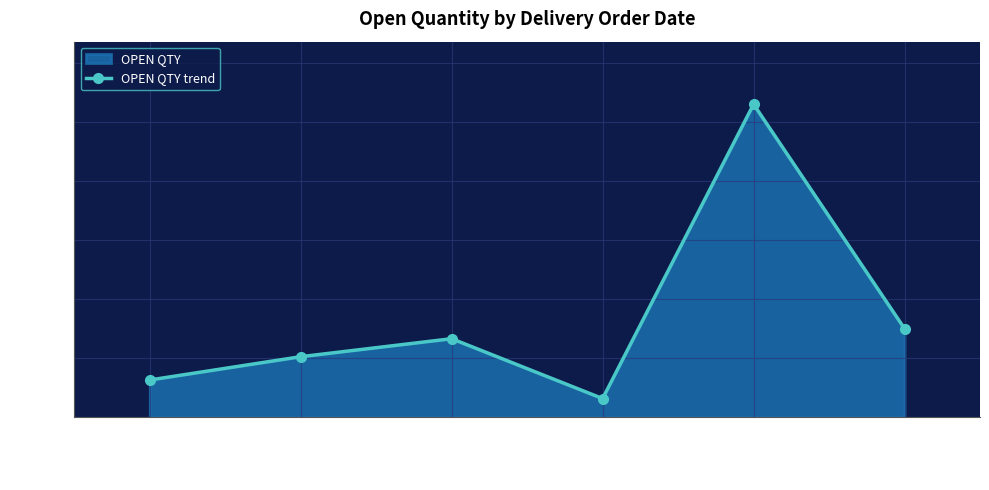

Read the value at 21/04/2023.

126